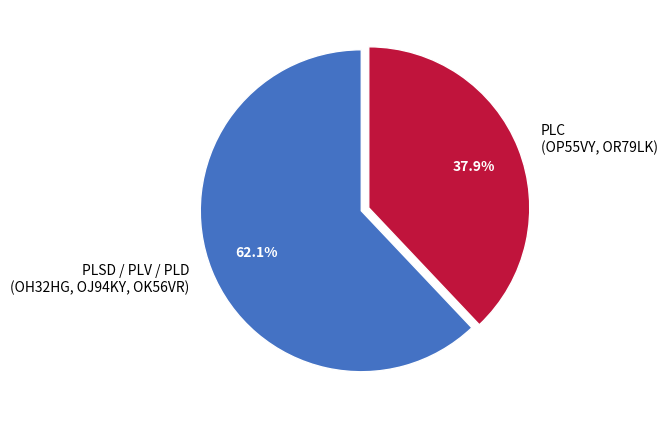

Between PLC and PLSD / PLV / PLD, which is larger?

PLSD / PLV / PLD